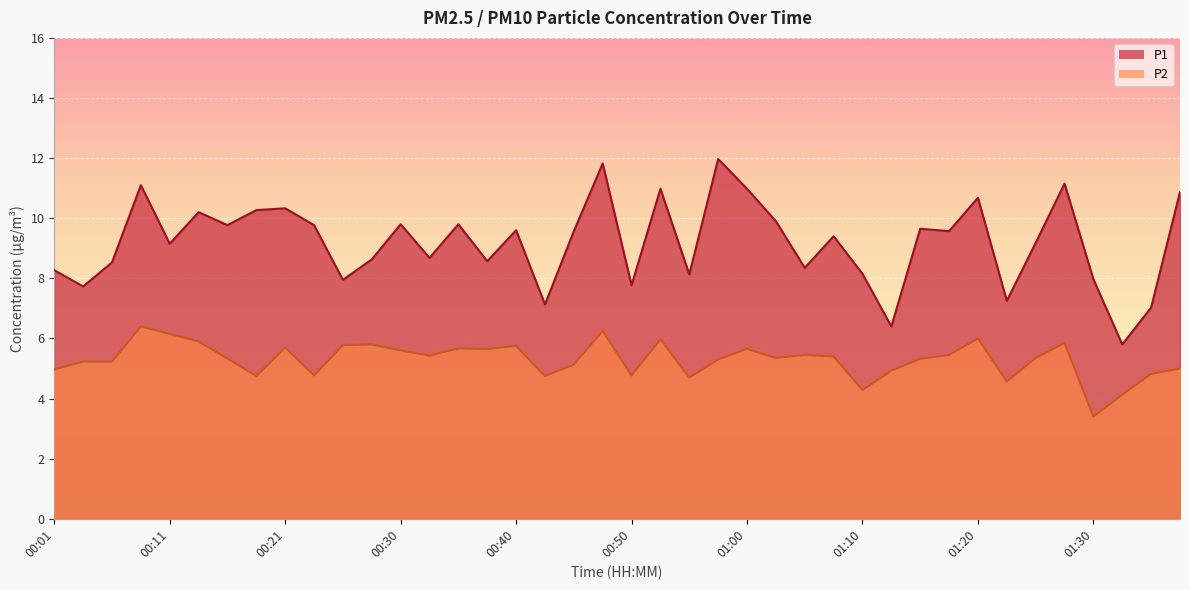

Which series has the largest range (max minus min)?

P1